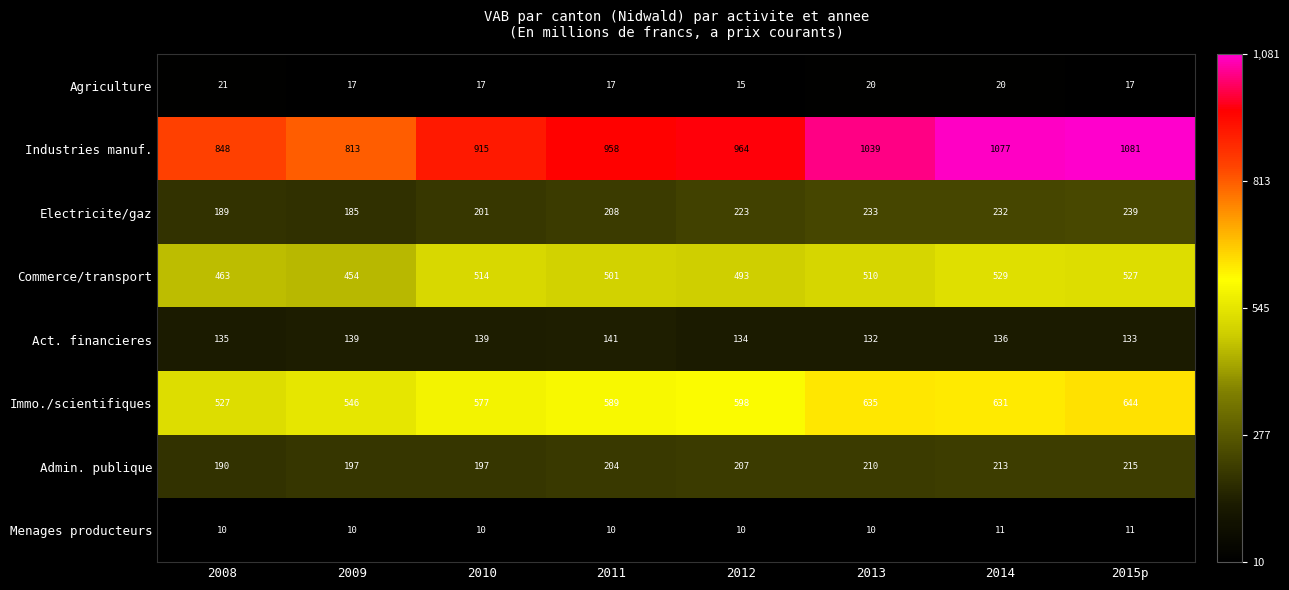

What is the total value across all series at 2012?

2644